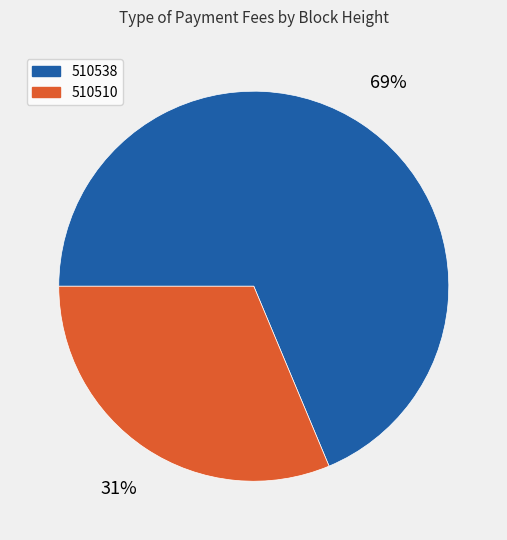

To the nearest percent, what is the average slice percentage?

50%